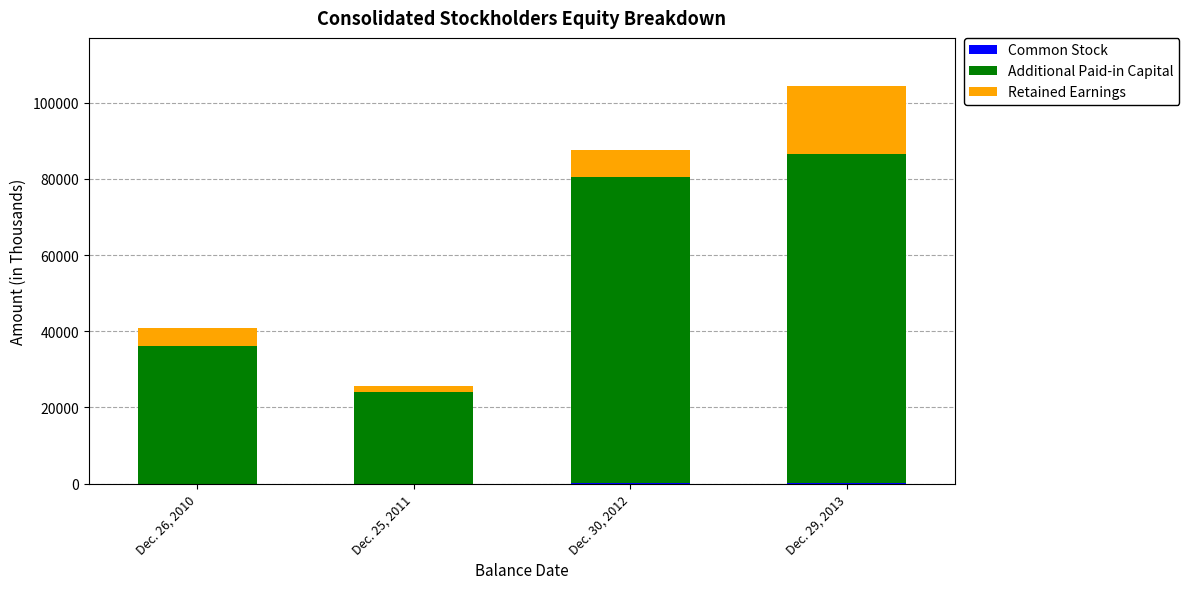

At which category is the sum across all series the highest?

Dec. 29, 2013